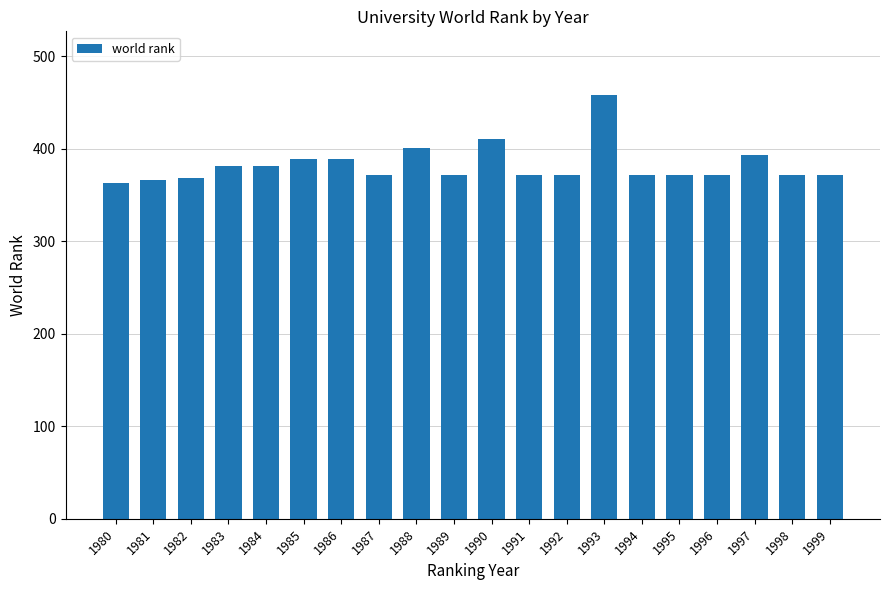

True or false: the data shows 371 at 1999.

True